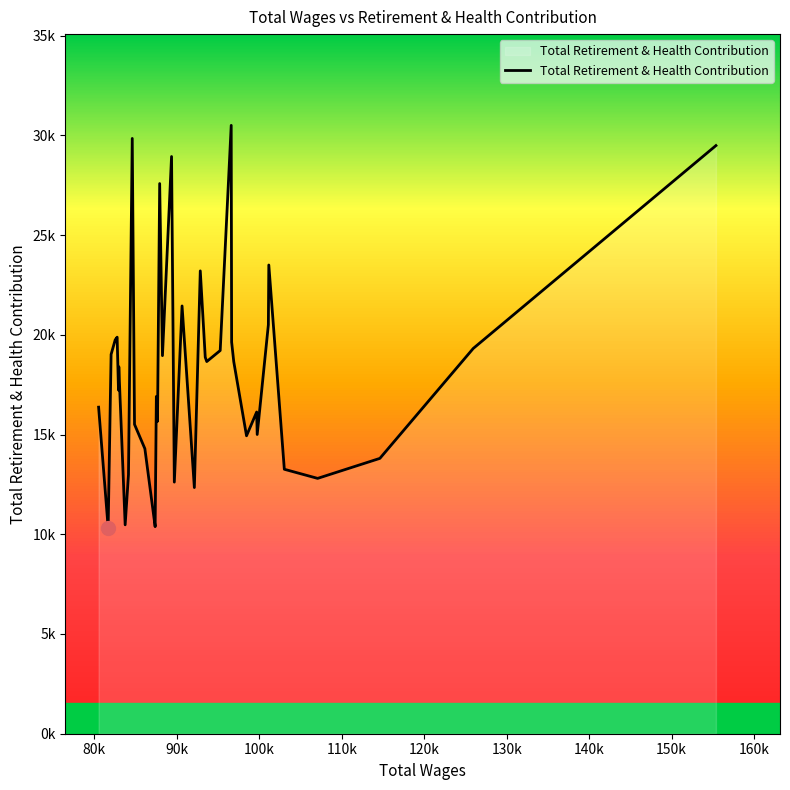

Does the chart have visible grid lines?

No